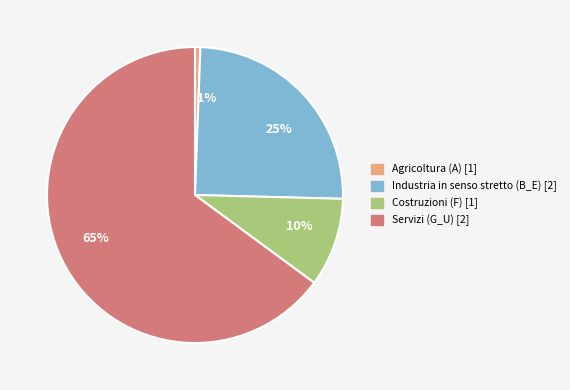

What is the smallest slice in the pie chart?

1%